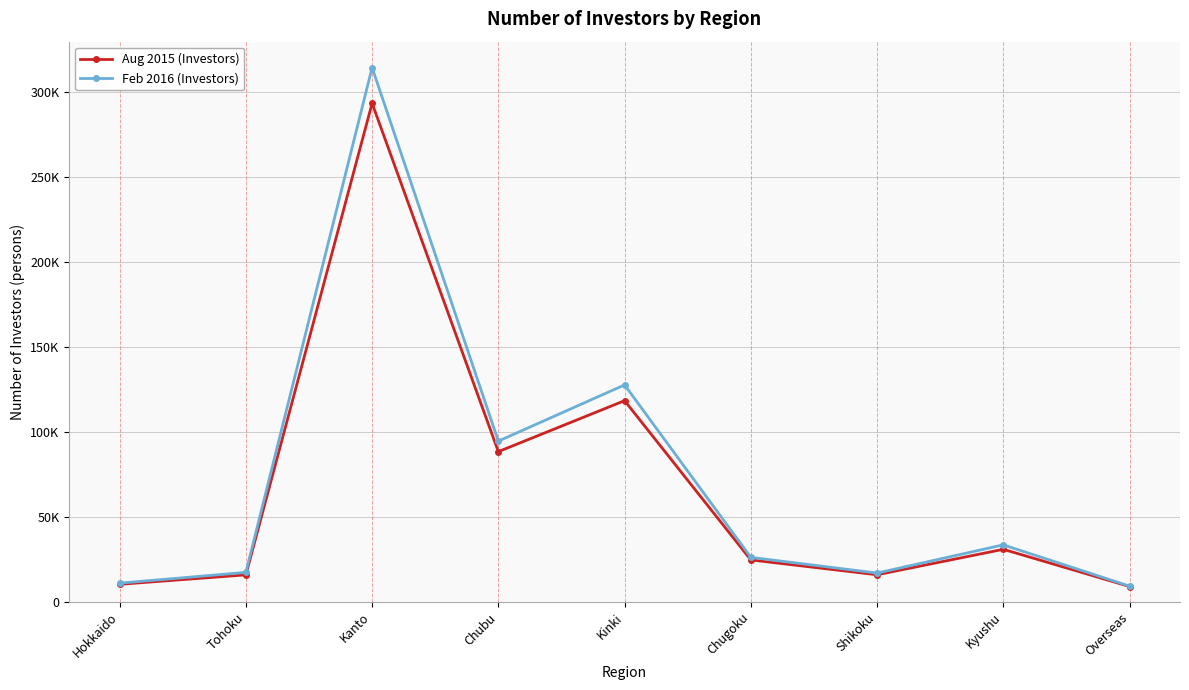

True or false: Feb 2016 (Investors) has a value of 94491 at Chubu.

True